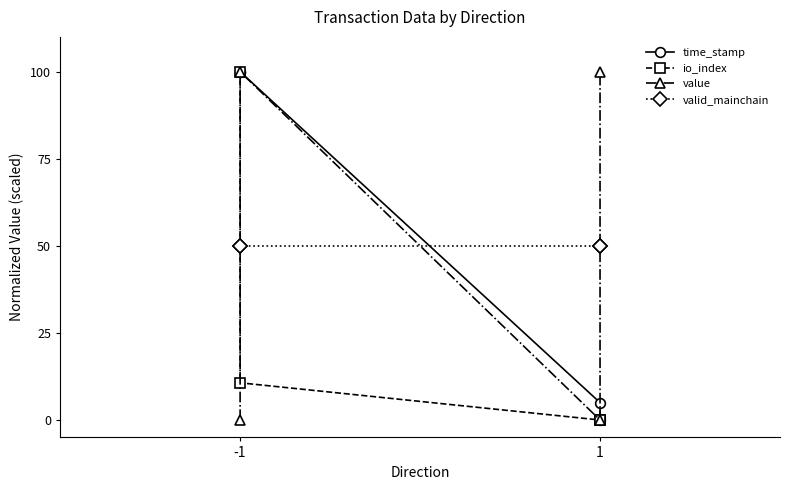

How many times do time_stamp and value cross each other?

3